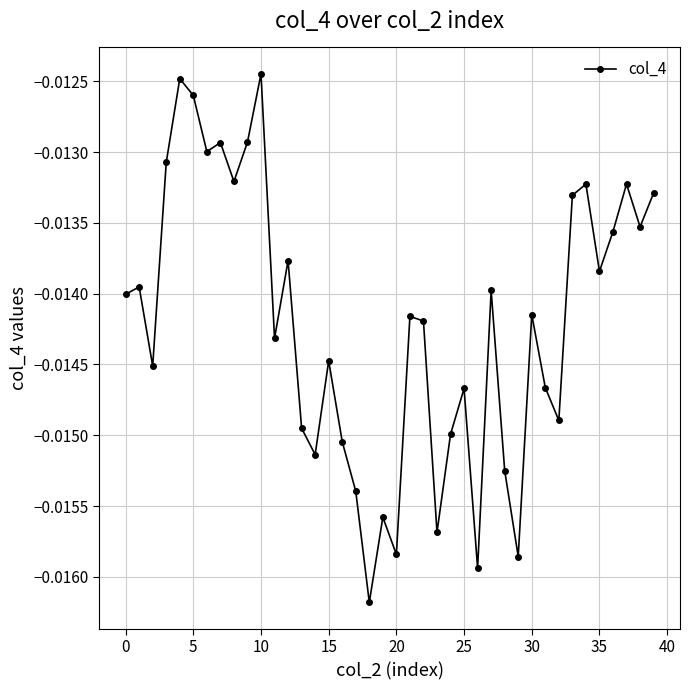

How many interior local peaks (higher than both neighbors) does the data have?

13